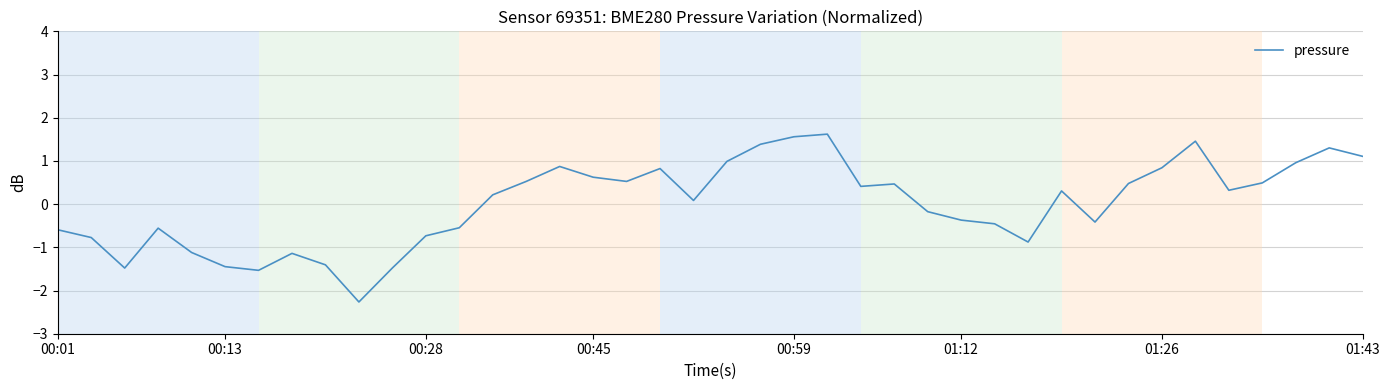

What is the difference between the maximum and minimum values?

3.9